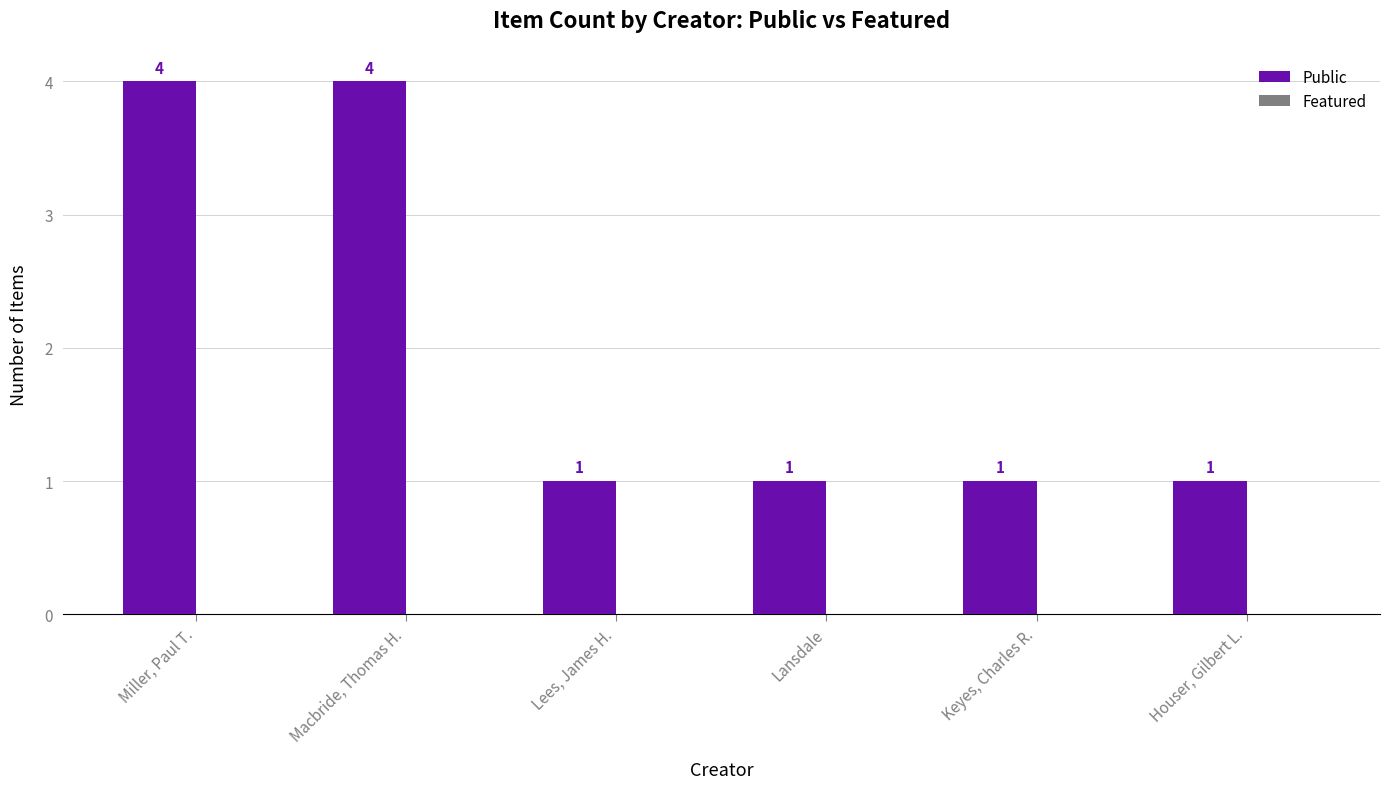

What is the sum of the values at Lees, James H. and Miller, Paul T.?

5